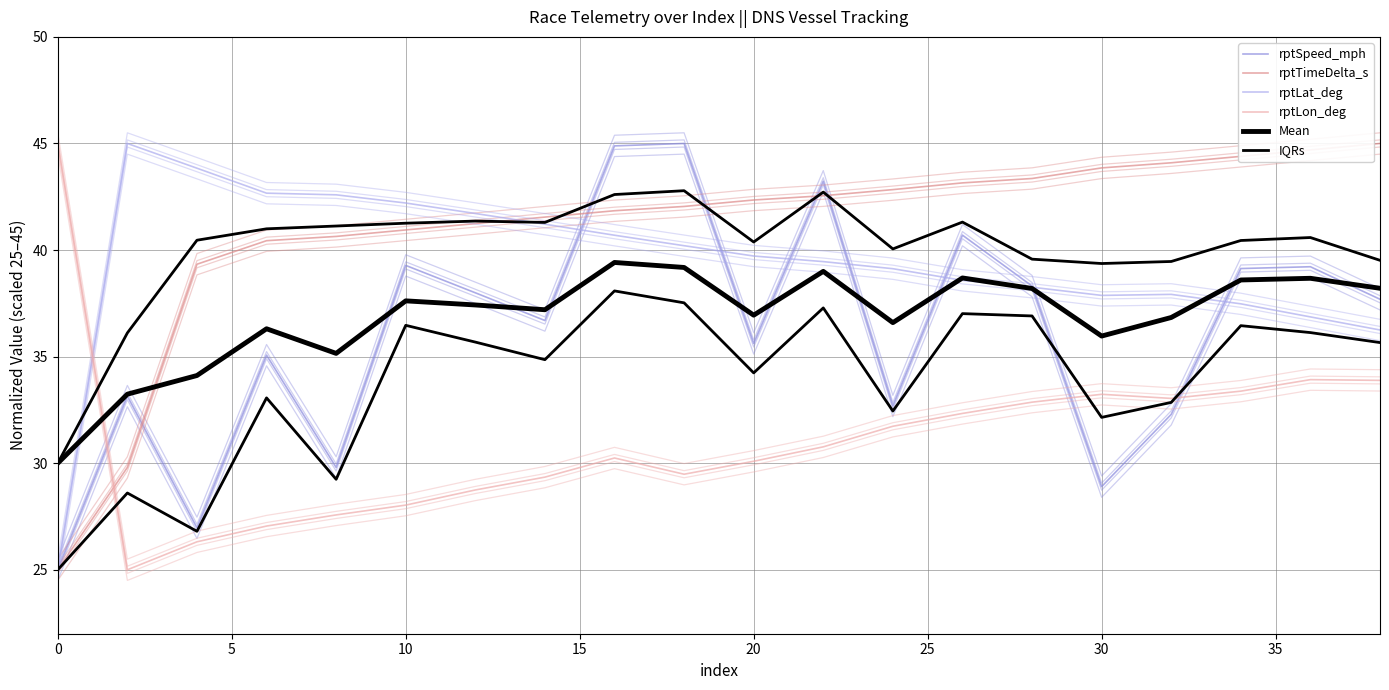

The value of IQRs at 11 is 12.2. True or false?

False